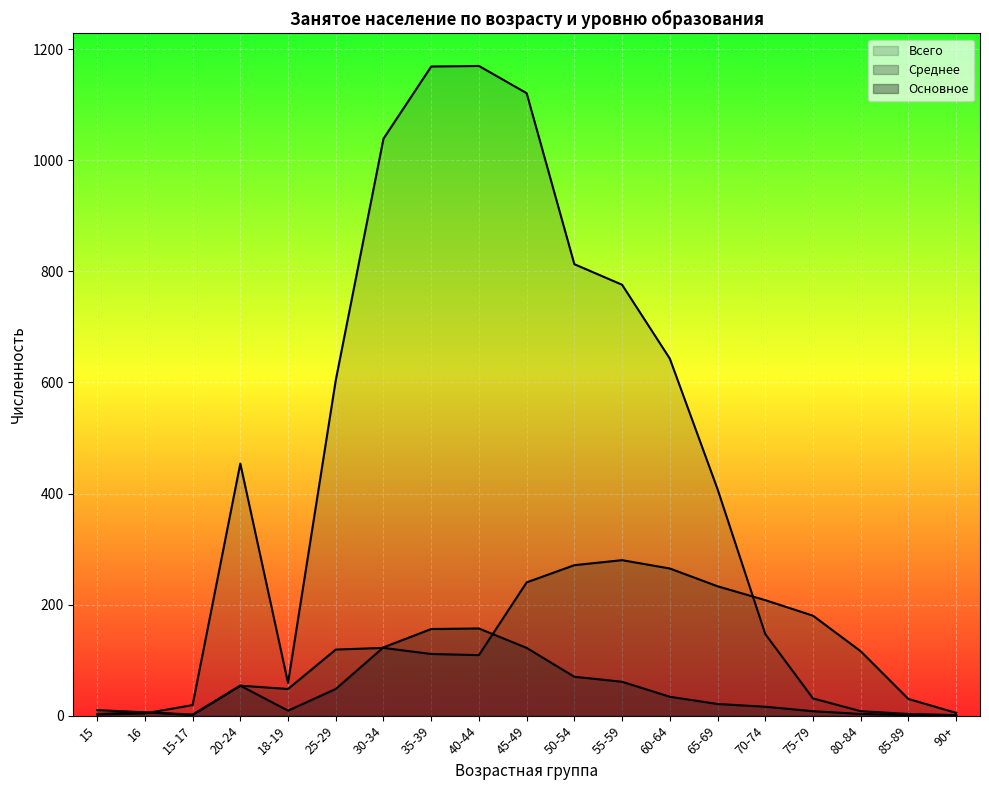

True or false: Всего has a value of 8 at 80-84.

True